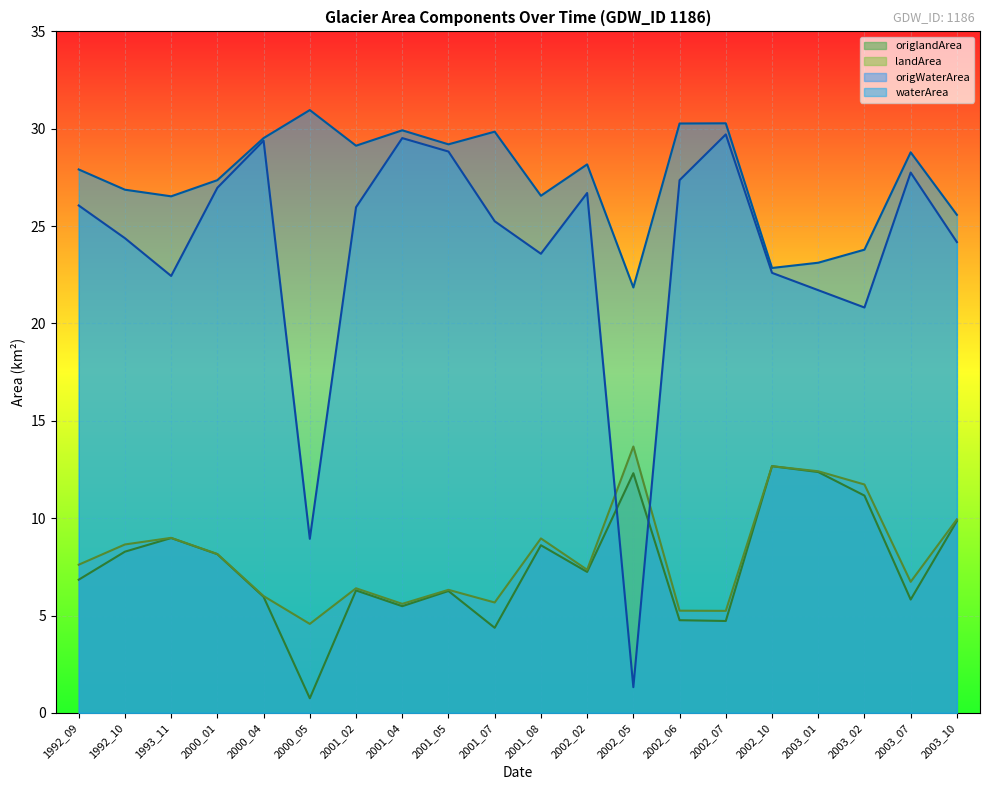

What is the spread (max minus min) of values at 2000_04?

23.6